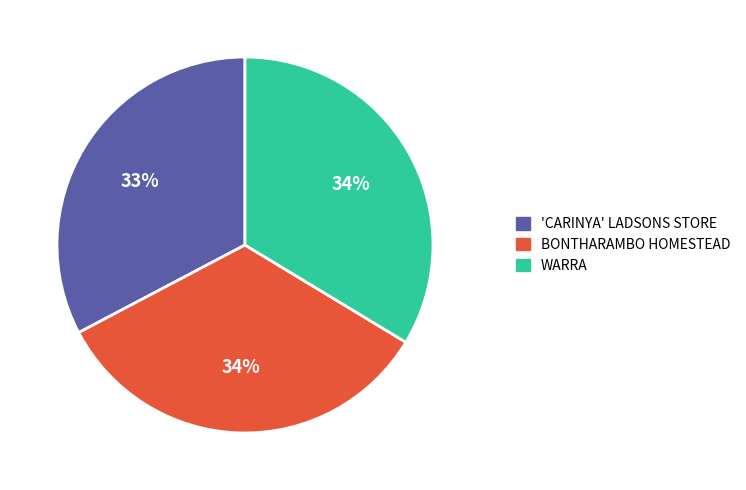

Is there any slice that represents more than half of the pie?

No